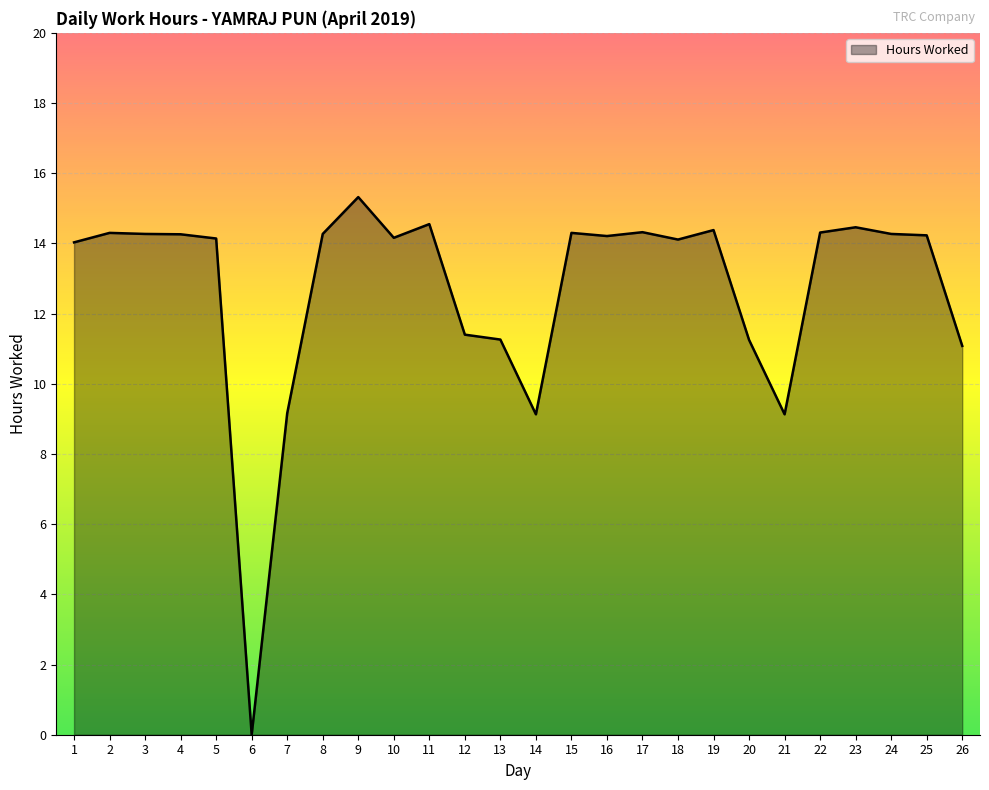

What is the difference between the values at 14 and 2?

5.2